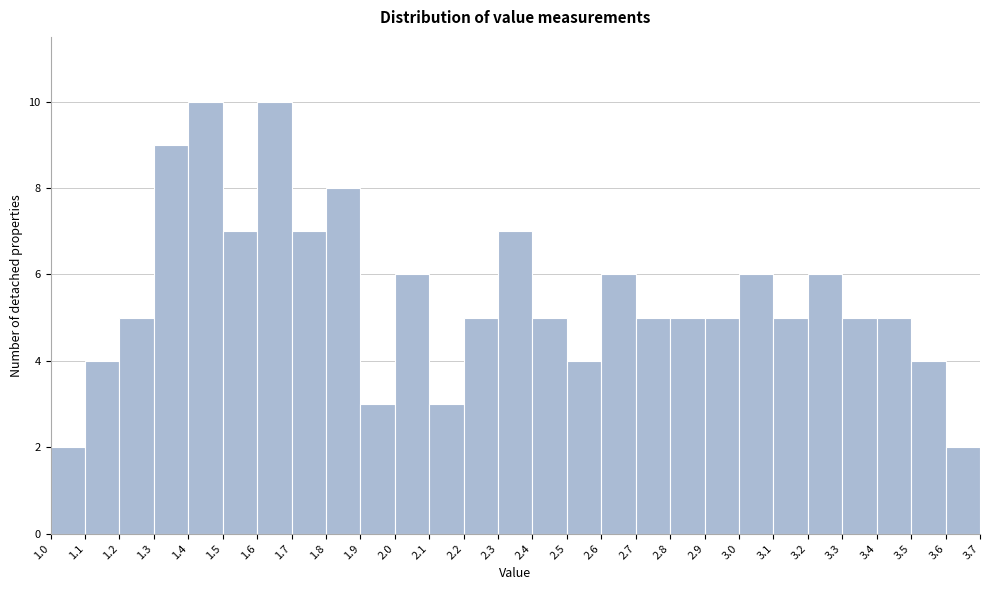

Reading left to right, transcribe this chart: for each bar, give the range it covers on the x-axis and its height. The values are not printed on the chart, so give them approximately, as read against the axis.

1.0 to 1.1: 2
1.1 to 1.2: 4
1.2 to 1.3: 5
1.3 to 1.4: 9
1.4 to 1.5: 10
1.5 to 1.6: 7
1.6 to 1.7: 10
1.7 to 1.8: 7
1.8 to 1.9: 8
1.9 to 2.0: 3
2.0 to 2.1: 6
2.1 to 2.2: 3
2.2 to 2.3: 5
2.3 to 2.4: 7
2.4 to 2.5: 5
2.5 to 2.6: 4
2.6 to 2.7: 6
2.7 to 2.8: 5
2.8 to 2.9: 5
2.9 to 3.0: 5
3.0 to 3.1: 6
3.1 to 3.2: 5
3.2 to 3.3: 6
3.3 to 3.4: 5
3.4 to 3.5: 5
3.5 to 3.6: 4
3.6 to 3.7: 2